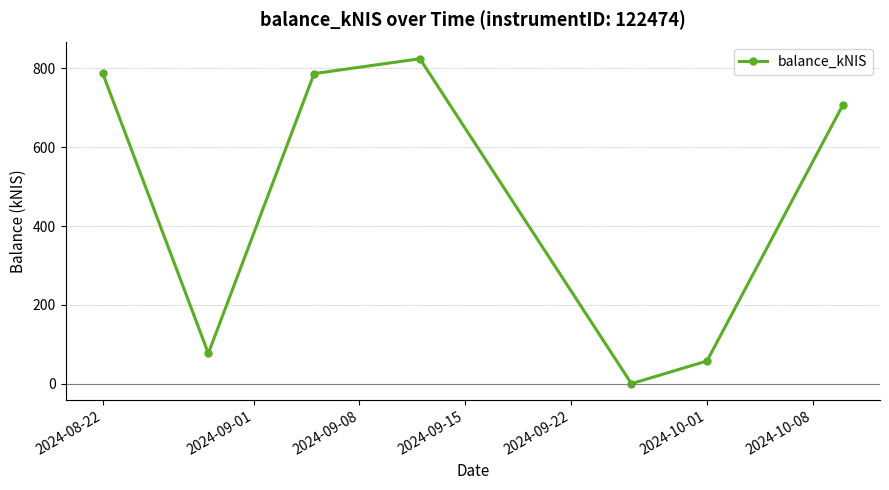

What is the difference between the second highest and minimum values?

788.4